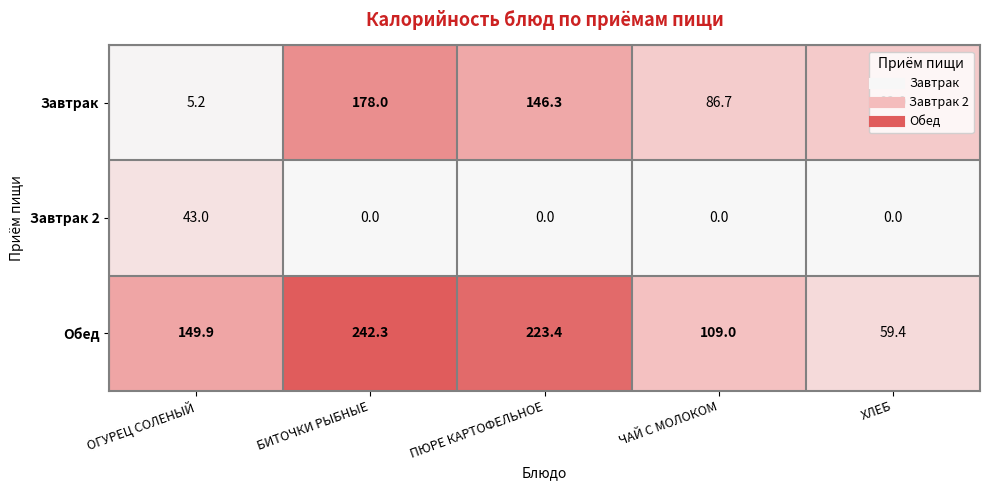

What is the total value across all series at БИТОЧКИ РЫБНЫЕ?

420.3